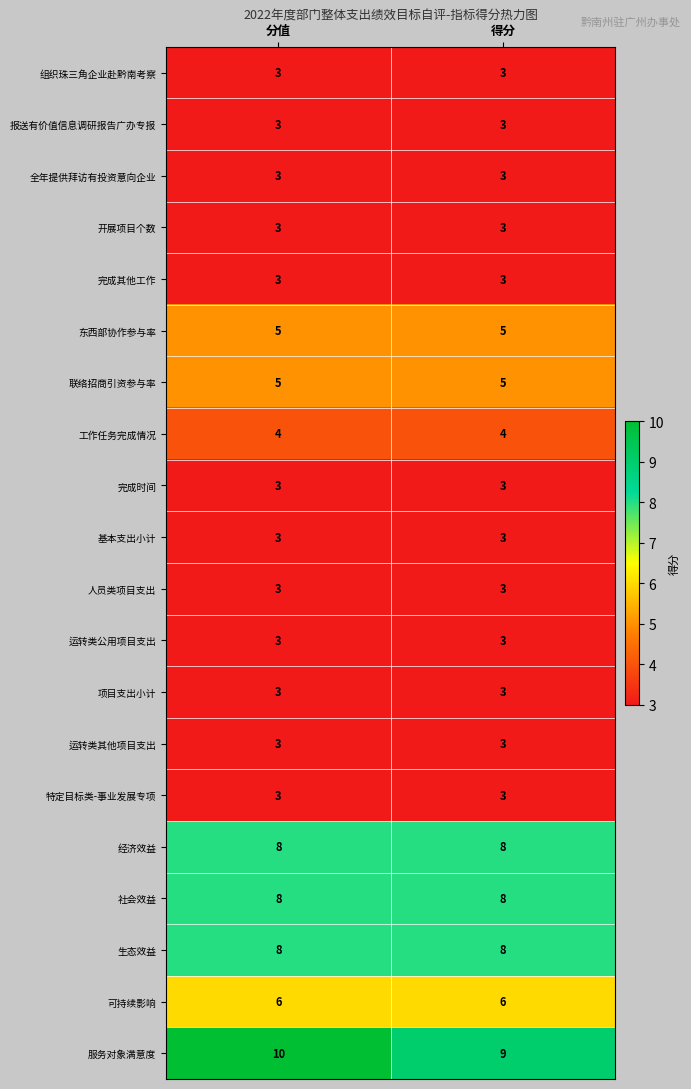

What is the highest value of the 可持续影响 series?

6